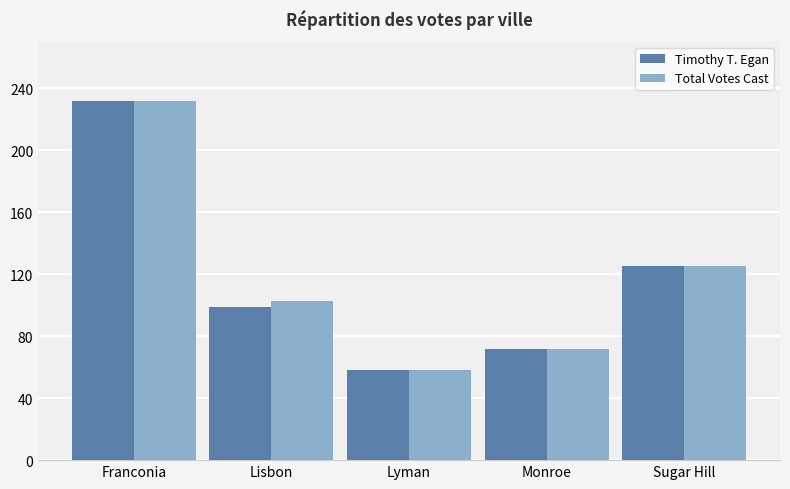

Rank the categories by Timothy T. Egan value from highest to lowest.

Franconia, Sugar Hill, Lisbon, Monroe, Lyman